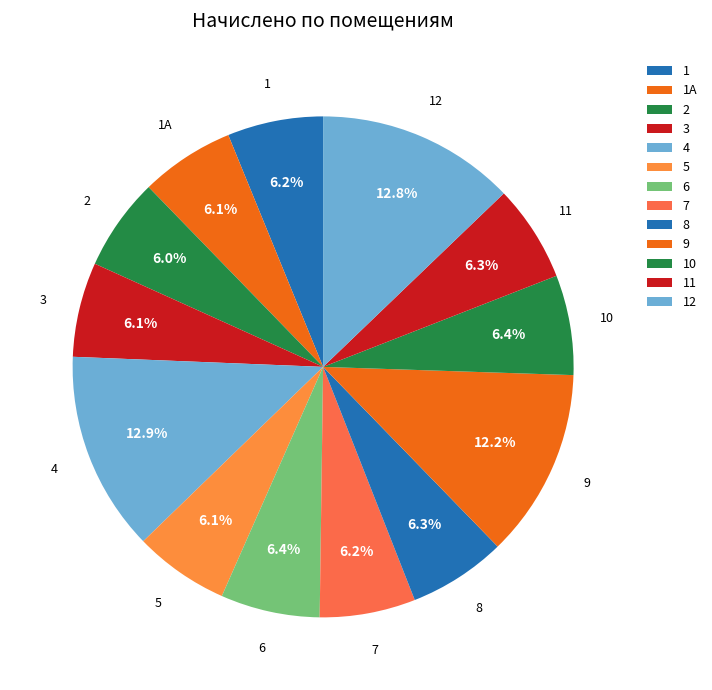

How many segments does this pie chart have?

13